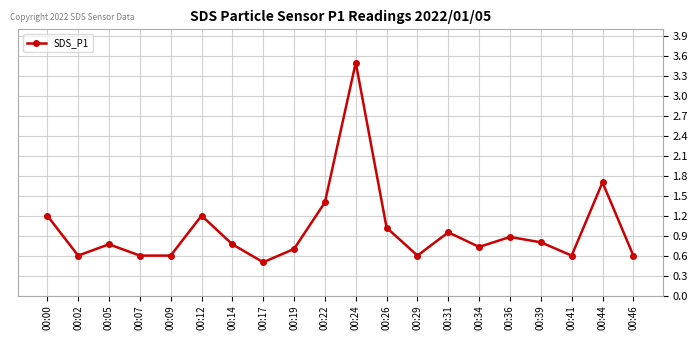

How many points are higher than both their immediate neighbors (excluding endpoints)?

6